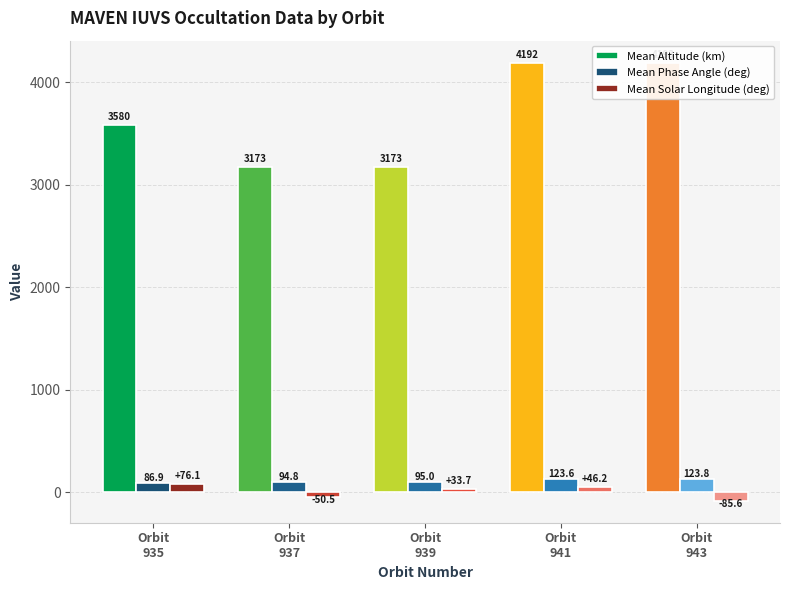

Reading left to right, extract all data points from this chart.

Mean Altitude (km): Orbit
935=3579.5	Orbit
937=3173.3	Orbit
939=3172.9	Orbit
941=4191.7	Orbit
943=4192.7
Mean Phase Angle (deg): Orbit
935=86.9	Orbit
937=94.8	Orbit
939=95.0	Orbit
941=123.6	Orbit
943=123.8
Mean Solar Longitude (deg): Orbit
935=76.1	Orbit
937=-50.5	Orbit
939=33.7	Orbit
941=46.2	Orbit
943=-85.6